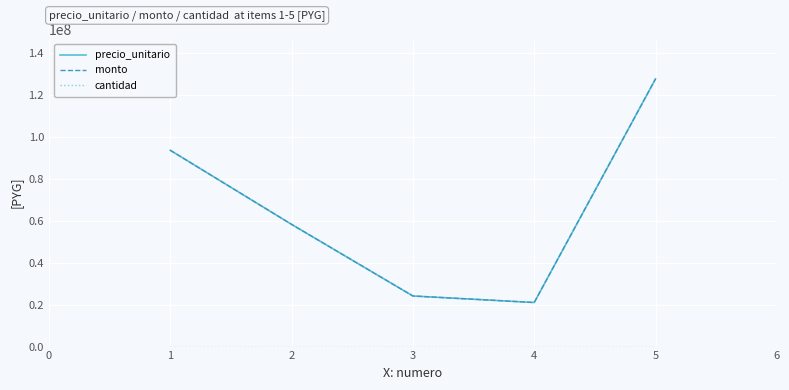

Does the chart have visible grid lines?

Yes